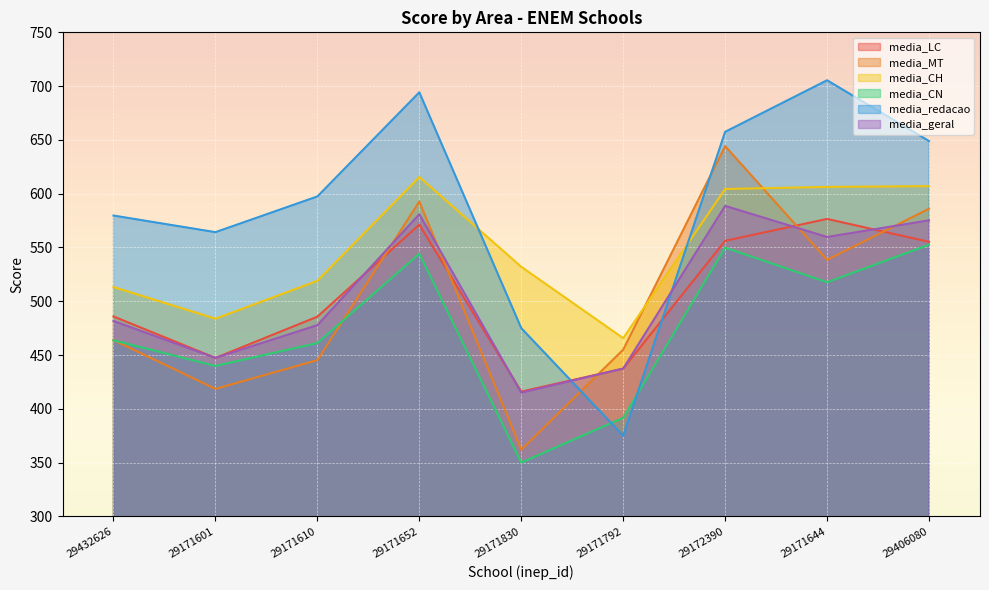

Reading left to right, list all the values displayed in this chart.

media_LC: 485.9	447.3	485.6	571.2	416.0	437.3	556.2	576.5	555.2
media_MT: 463.9	418.5	445.2	592.7	362.0	455.0	644.2	538.5	586.0
media_CH: 513.2	483.8	519.0	615.5	532.0	465.7	604.4	606.3	607.0
media_CN: 463.7	439.9	461.1	544.2	350.0	391.7	549.9	517.6	552.6
media_redacao: 579.7	564.2	597.4	694.2	475.0	375.0	657.5	705.4	648.9
media_geral: 481.7	447.4	477.8	580.9	415.0	437.4	588.6	559.7	575.2